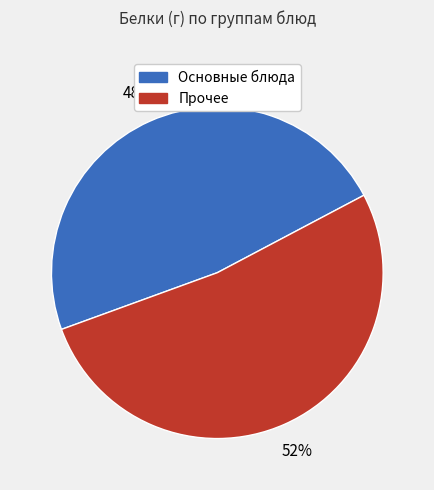

Is there a majority slice in this chart?

Yes